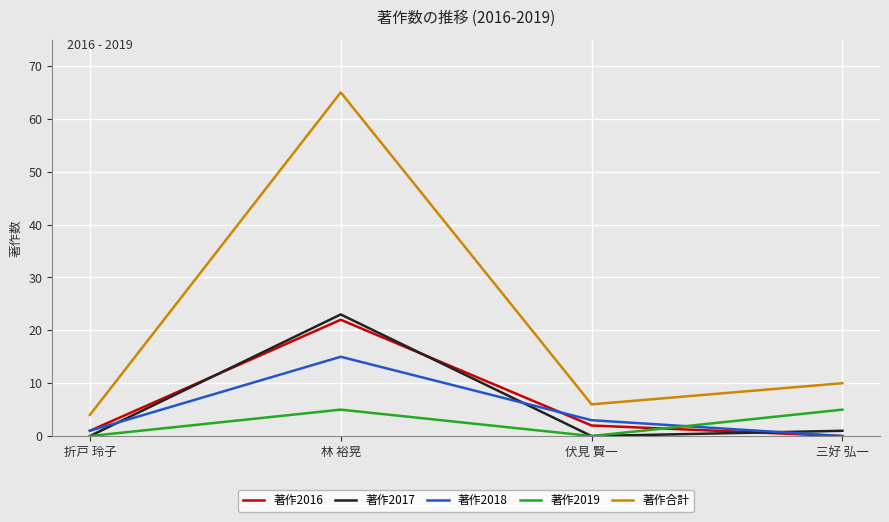

List the labels in order of 著作合計 value, smallest first.

折戸 玲子, 伏見 賢一, 三好 弘一, 林 裕晃